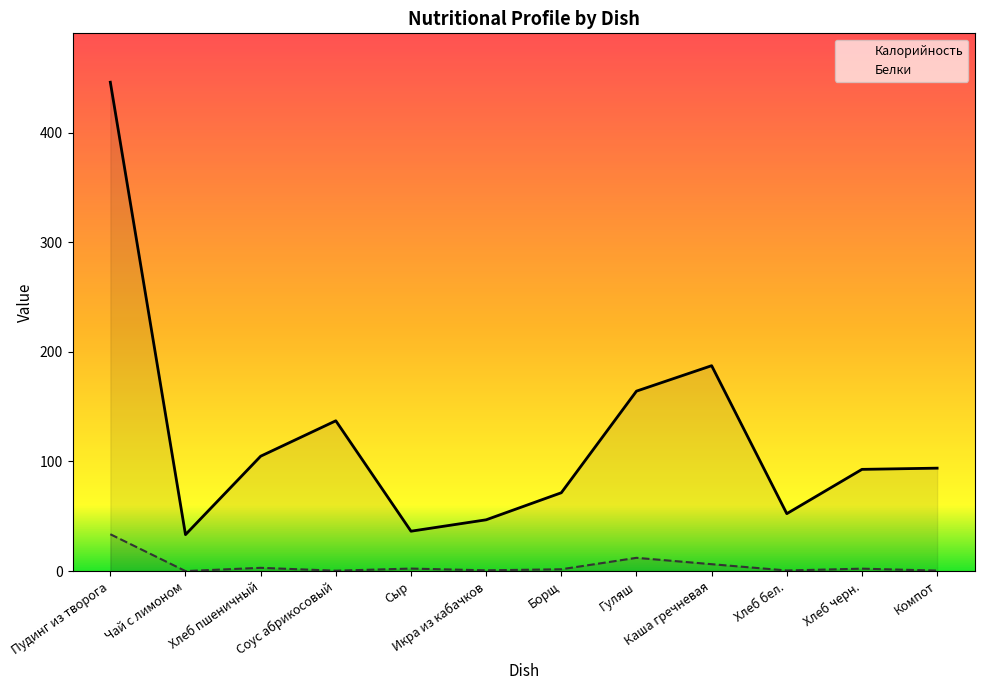

What is the sum of all Калорийность values?

1466.3